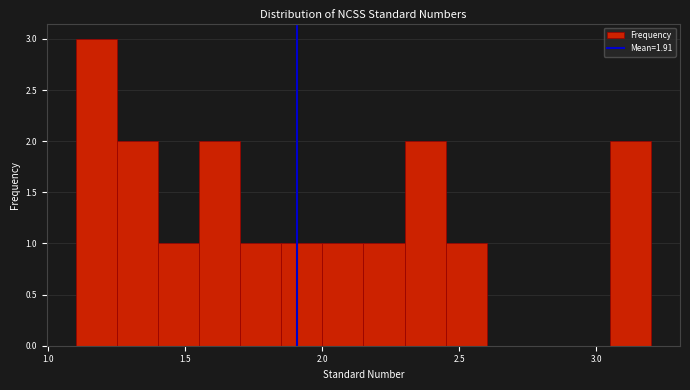

Read against the x-axis, roughly where is the centre of the tallest bar?

1.20